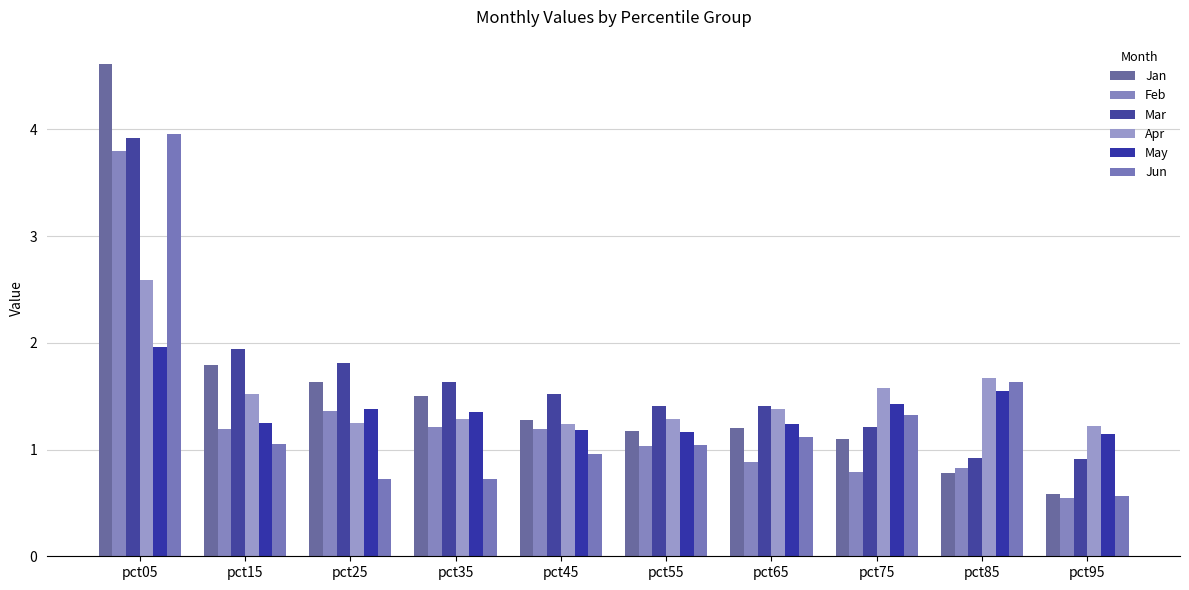

Which has a higher value, pct65 or pct85?

pct65